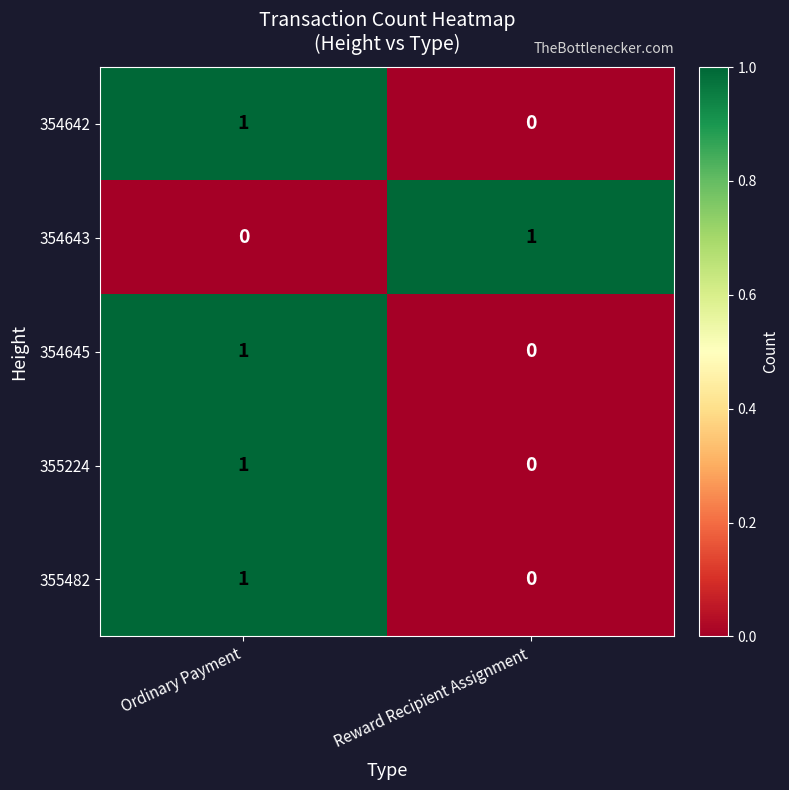

The 354645 series shows 0 at Reward Recipient Assignment. True or false?

True